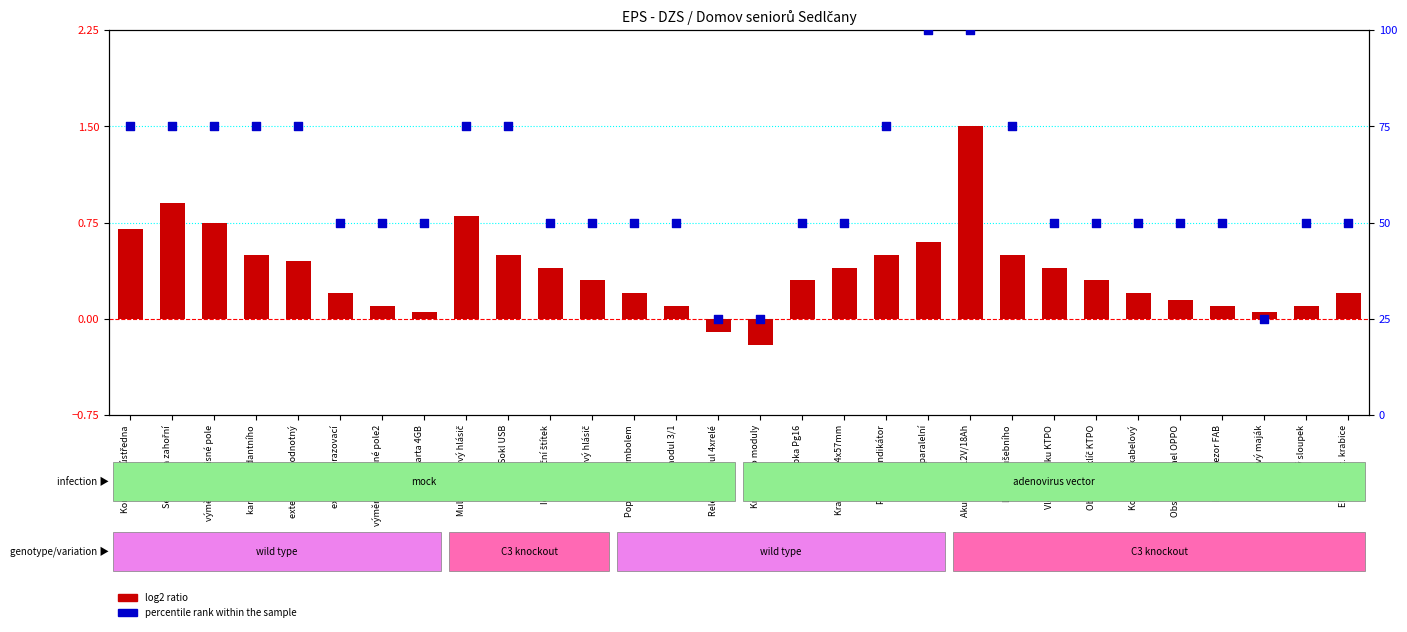

What are all the series names shown in the legend?

log2 ratio, percentile rank within the sample